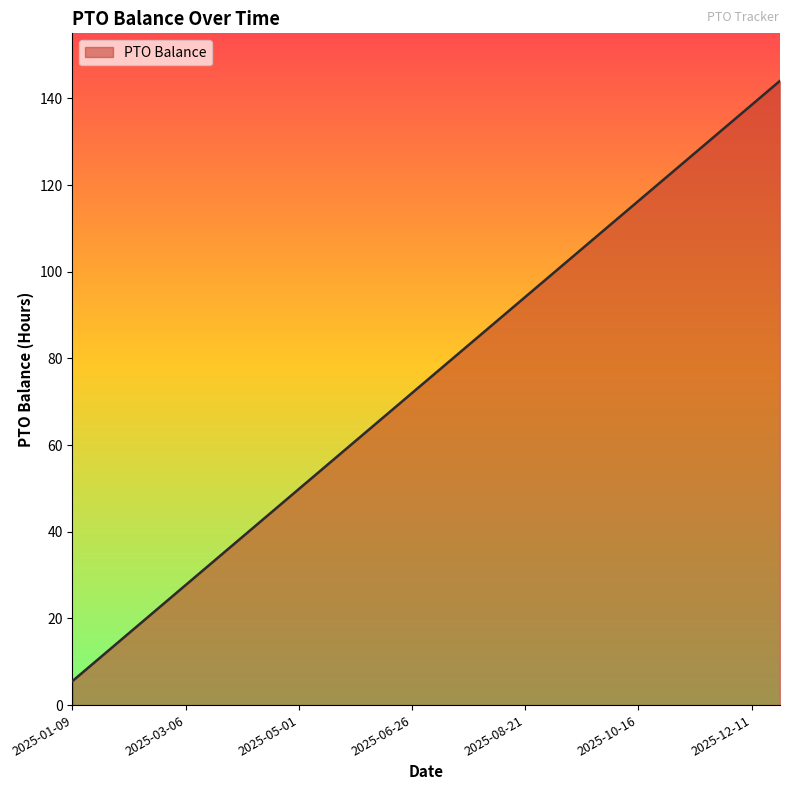

How many lines are shown in the chart?

1